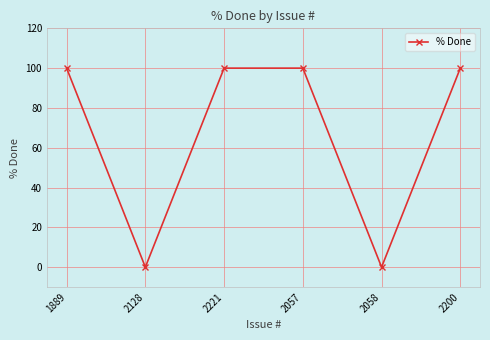

What is the difference between the second highest and second lowest values?

100